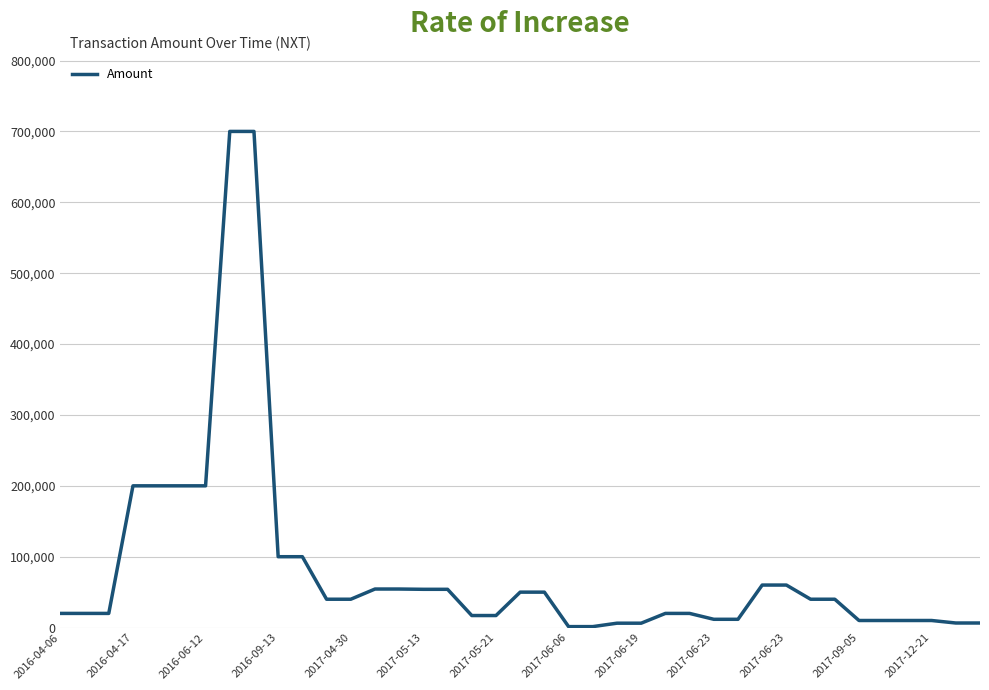

What is the greatest value displayed?

700000